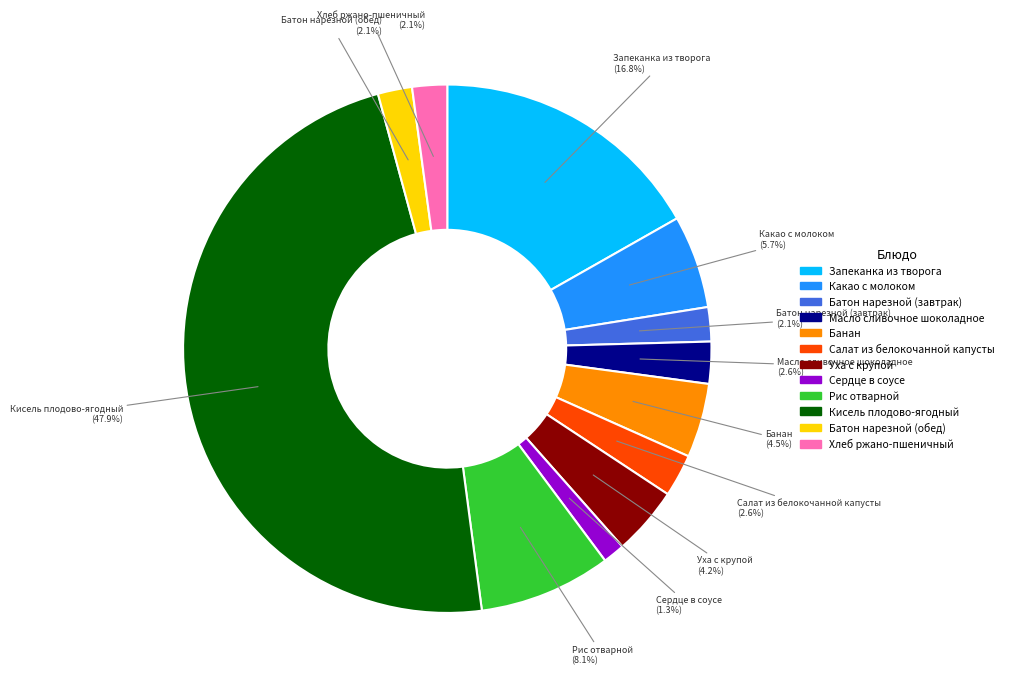

How many segments does this pie chart have?

12